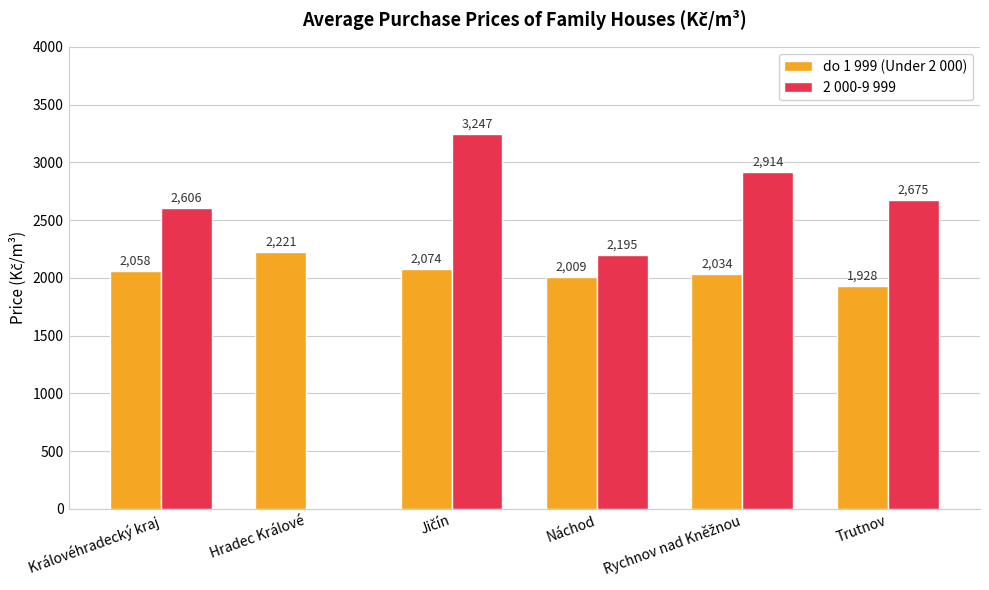

How many positive values does the 2 000-9 999 series have?

5